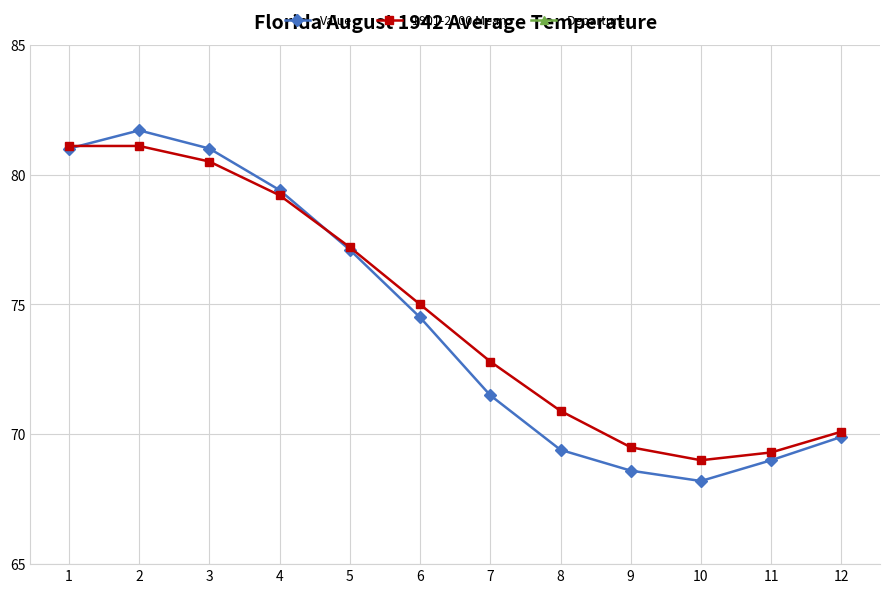

True or false: Departure has more than 2 points higher than both neighbors.

False